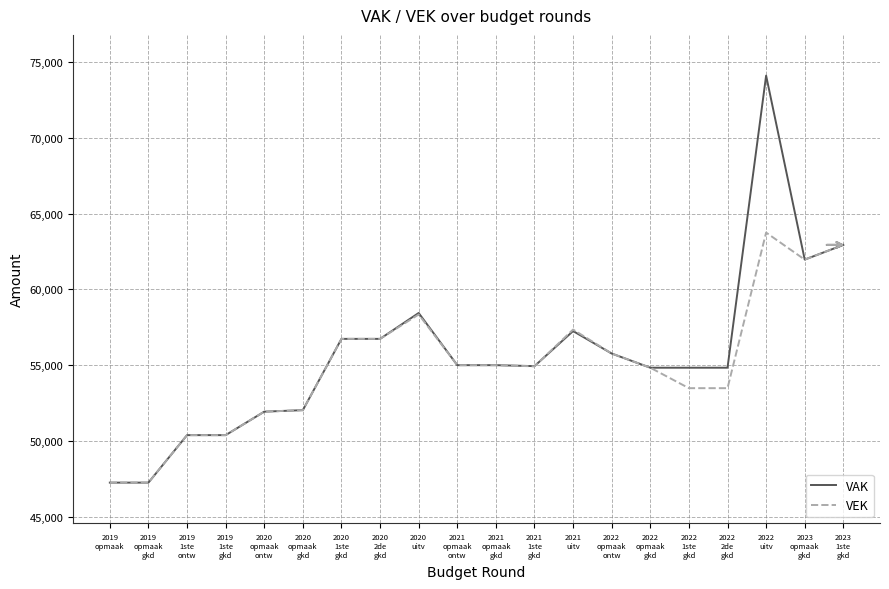

What is the sum of the VEK values at 2021
opmaak
gkd and 2020
opmaak
ontw?

106946